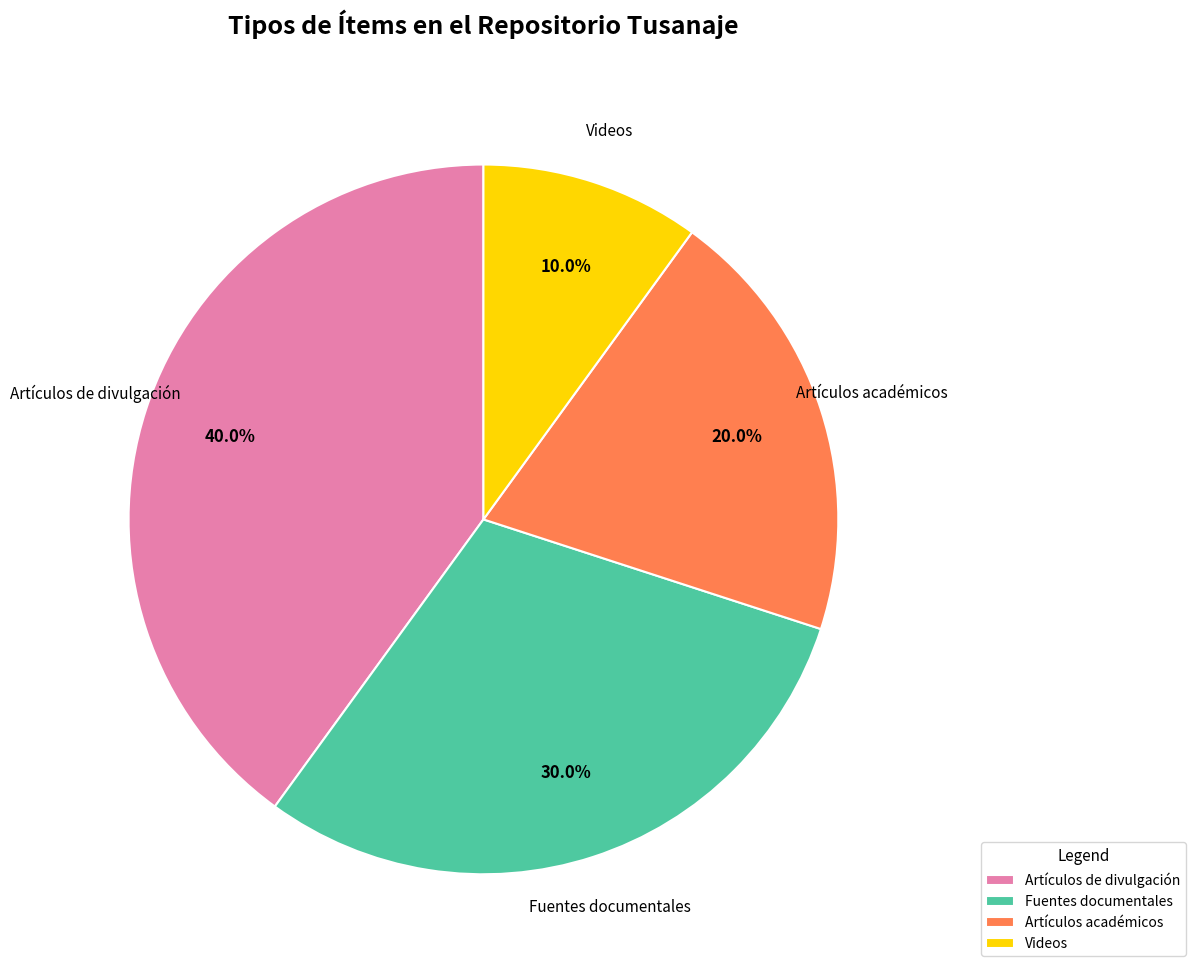

What is the ratio of the value at Artículos de divulgación to the value at Videos?

4.0